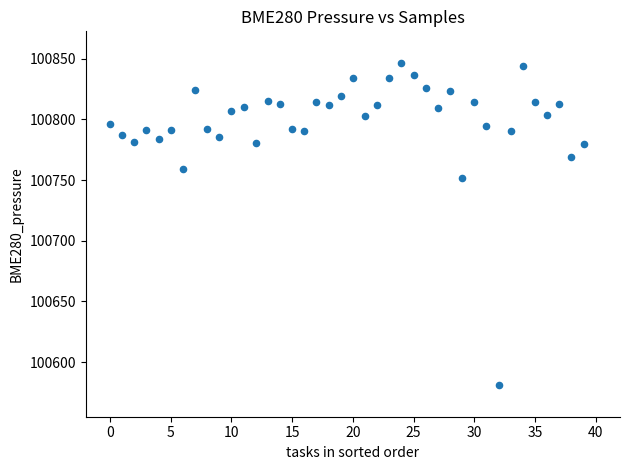

What Y value in the scatter plot is closest to 100713?

100751.9